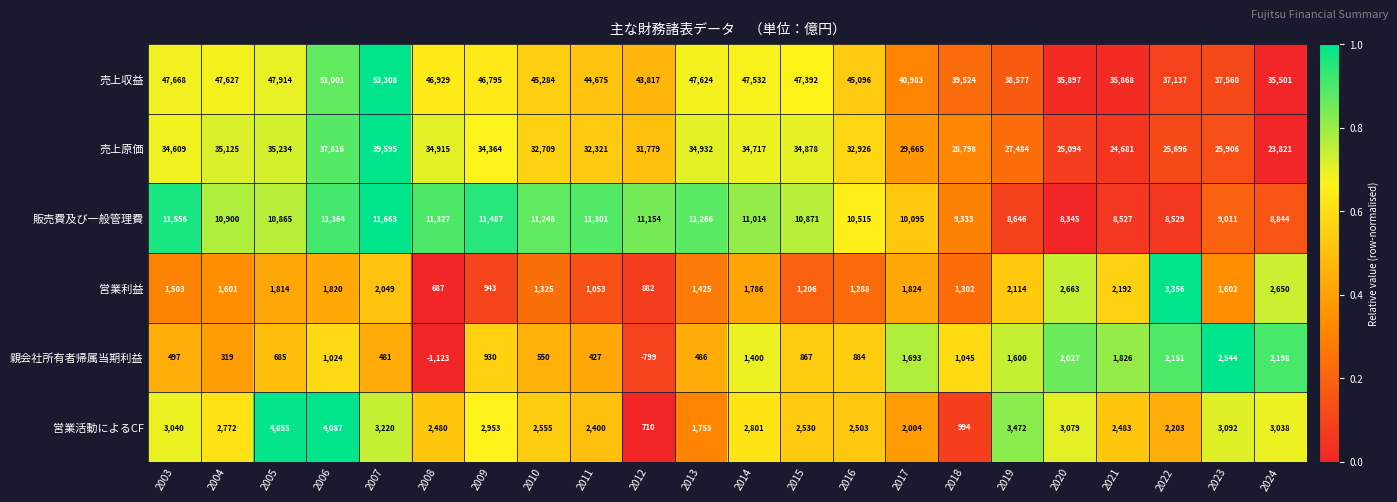

At how many categories does at least one series exceed 41174?

14